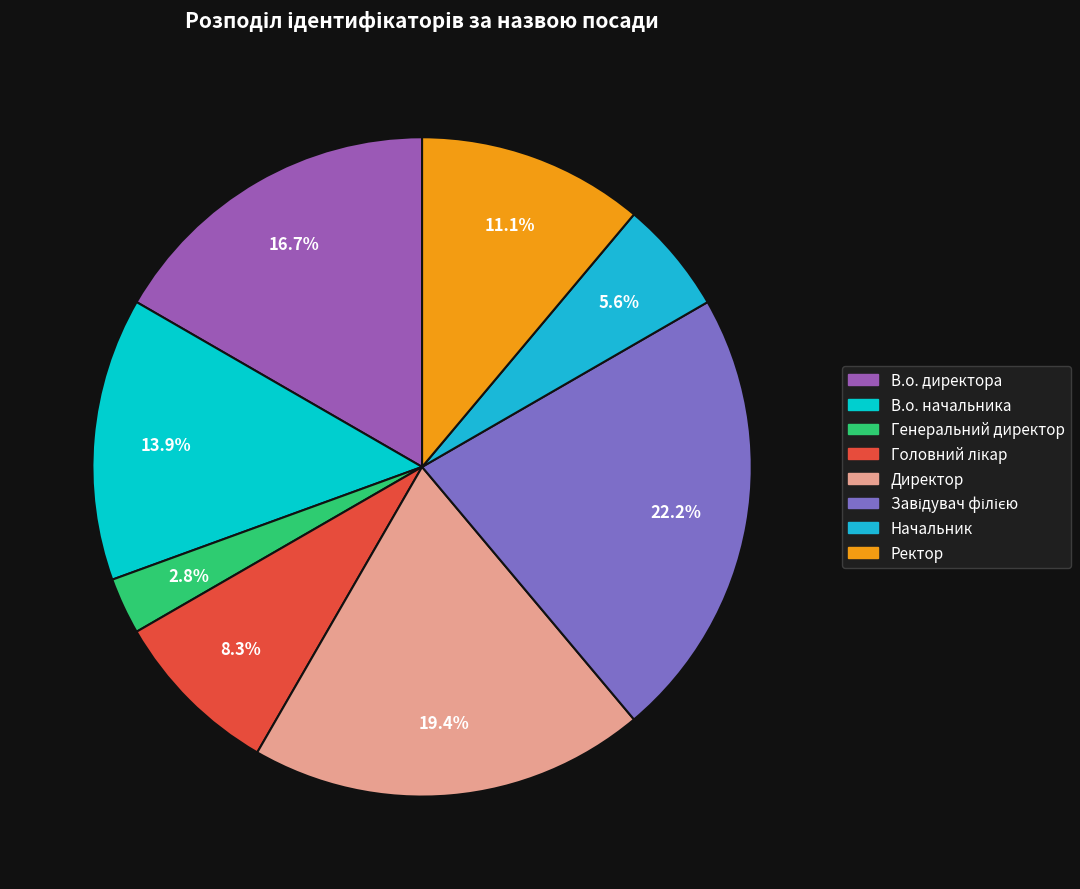

Count the number of slices in the pie.

8